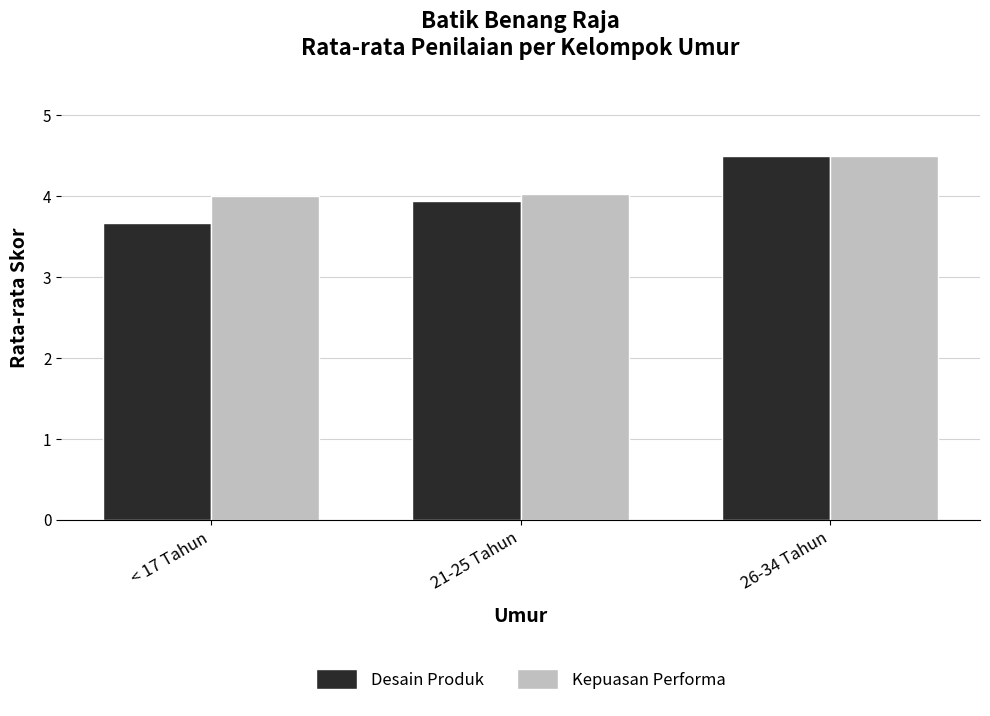

What is the difference between the Desain Produk values at < 17 Tahun and 21-25 Tahun?

0.3